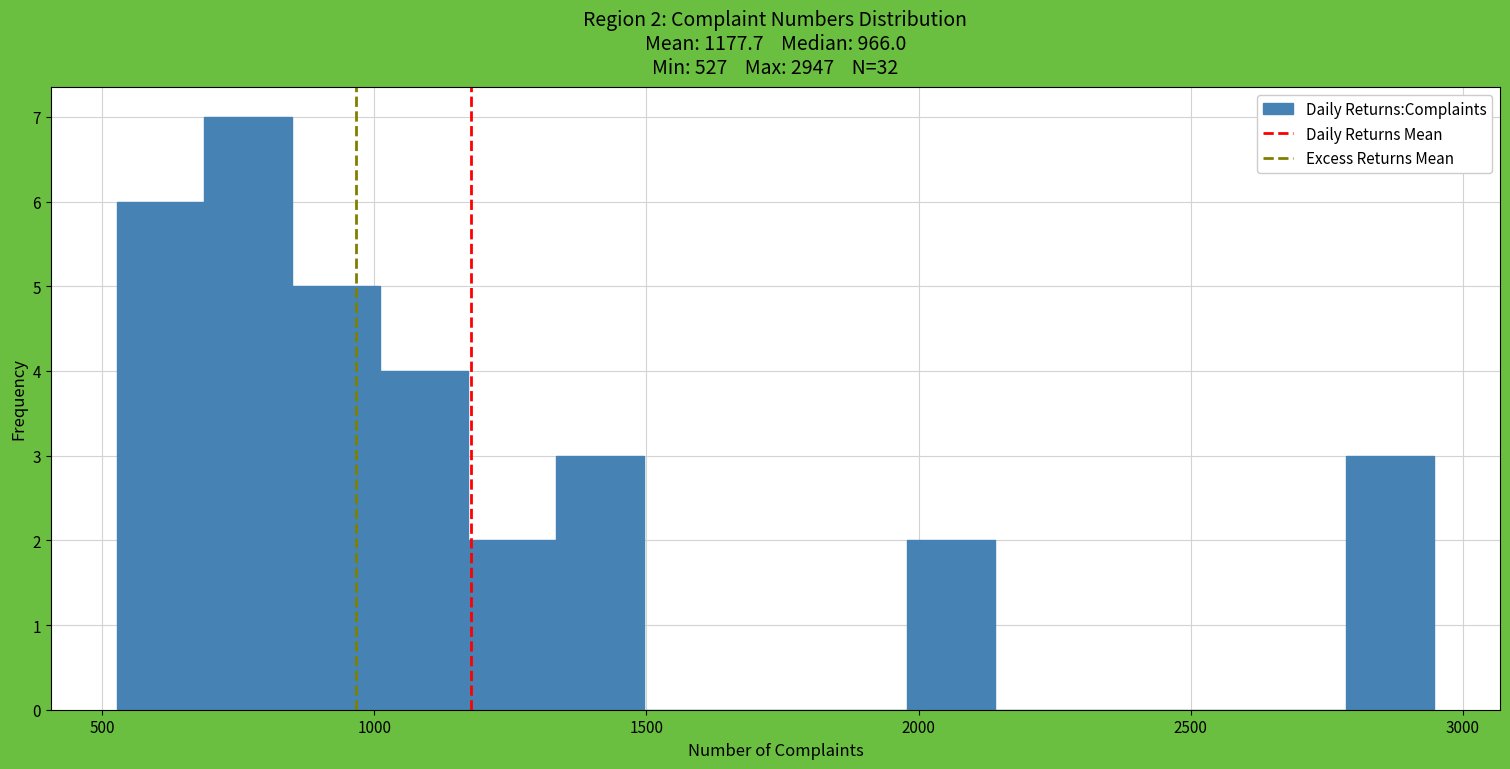

Around what value on the x-axis is the tallest bar? Give the approximate position of its centre, as read against the axis.

750